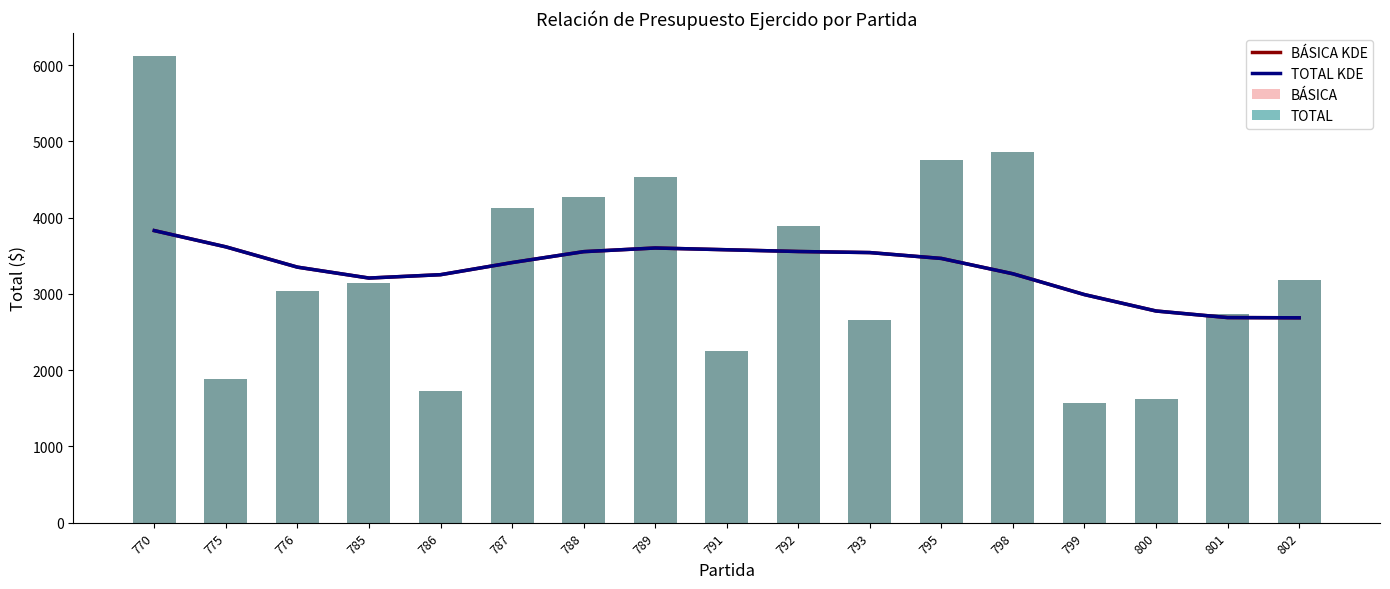

How many categories are shown in the chart?

17